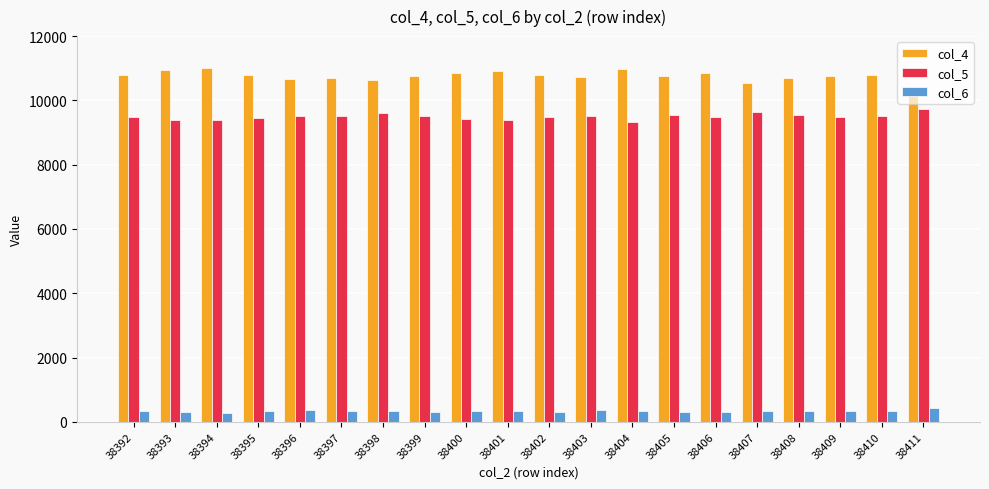

Is the value of col_6 at 38403 greater than the value of col_4 at 38394?

No